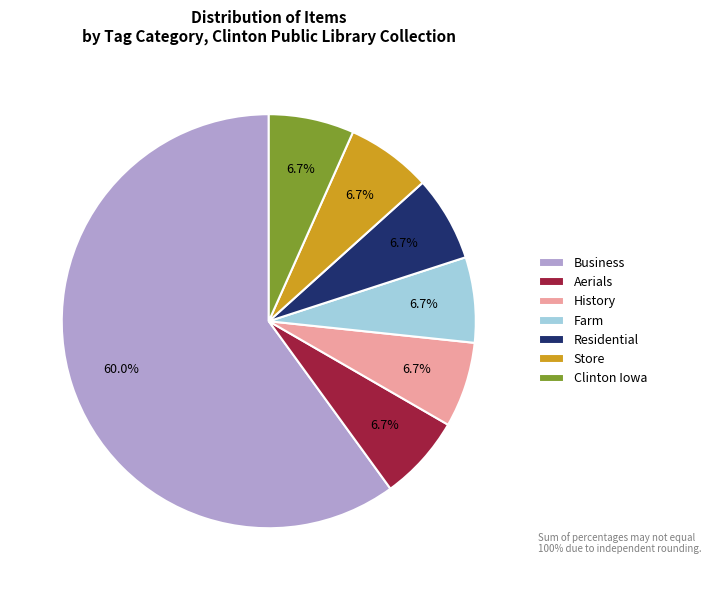

Approximately how many times larger is the value at Aerials compared to Farm?

1.0